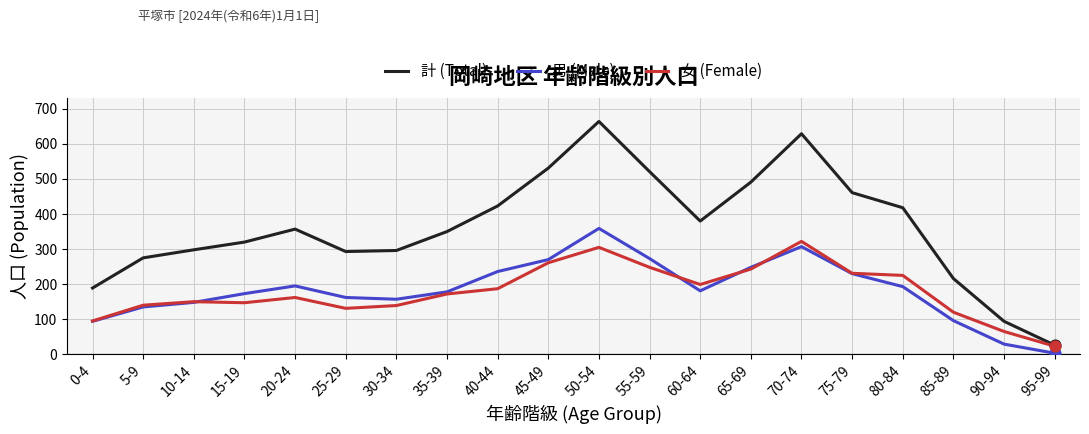

What is the total value across all series at 75-79?

922